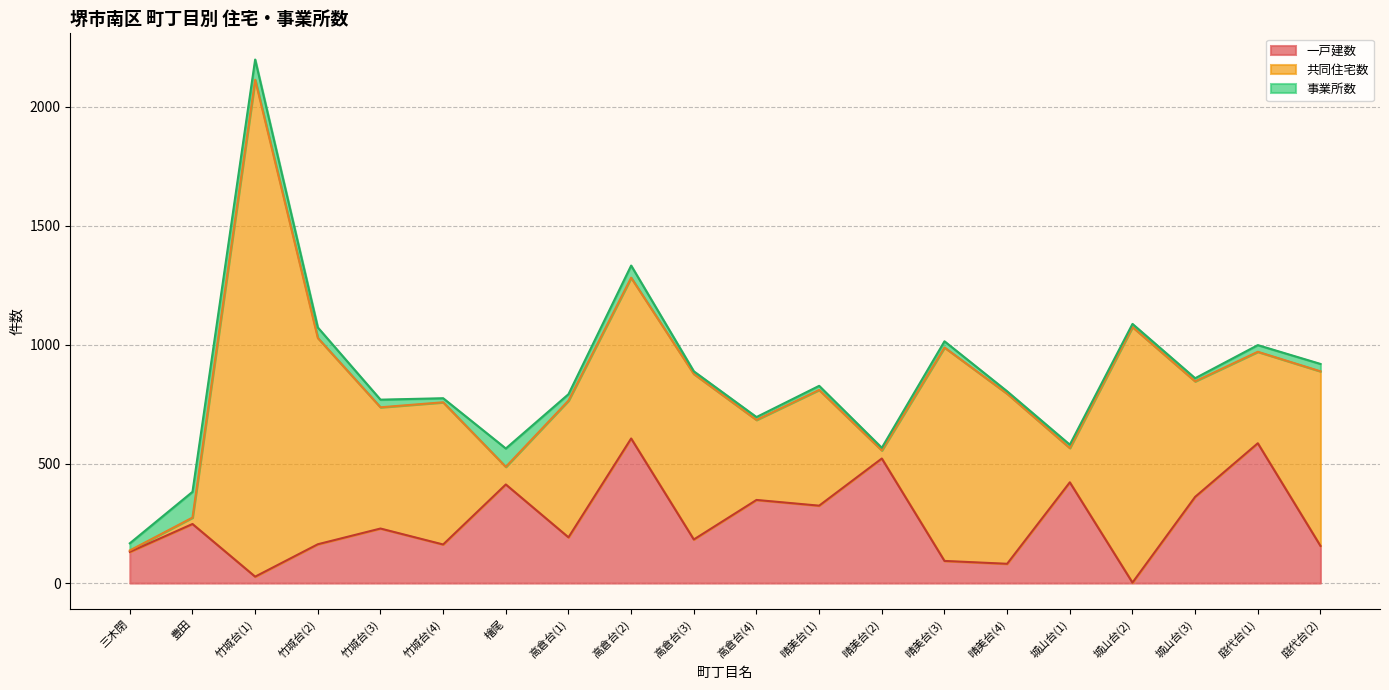

What is the highest value of the 事業所数 series?

108